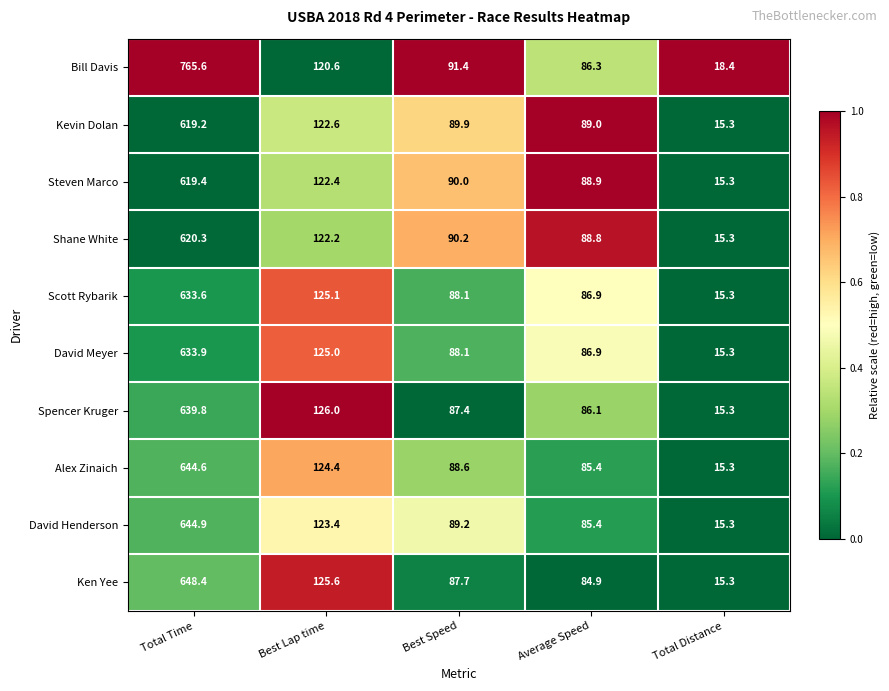

Rank the series by their maximum value, from highest to lowest.

Bill Davis, Ken Yee, David Henderson, Alex Zinaich, Spencer Kruger, David Meyer, Scott Rybarik, Shane White, Steven Marco, Kevin Dolan